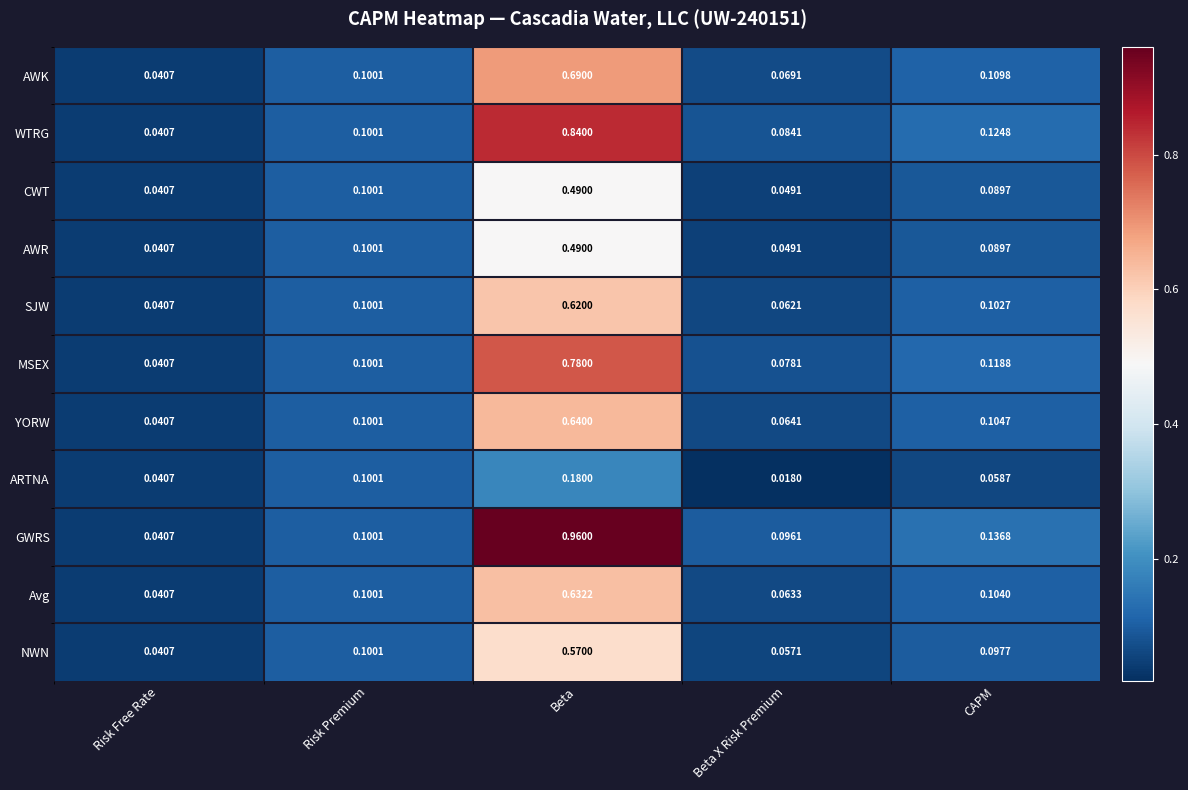

At which category is the sum across all series the highest?

Beta